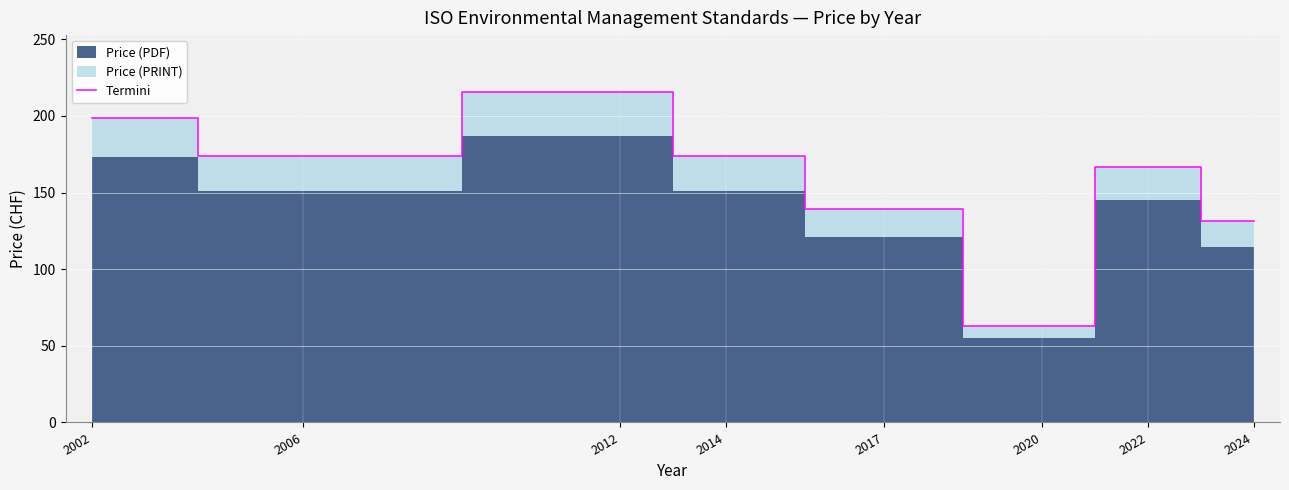

True or false: the data shows 308.7 at 2006.

False